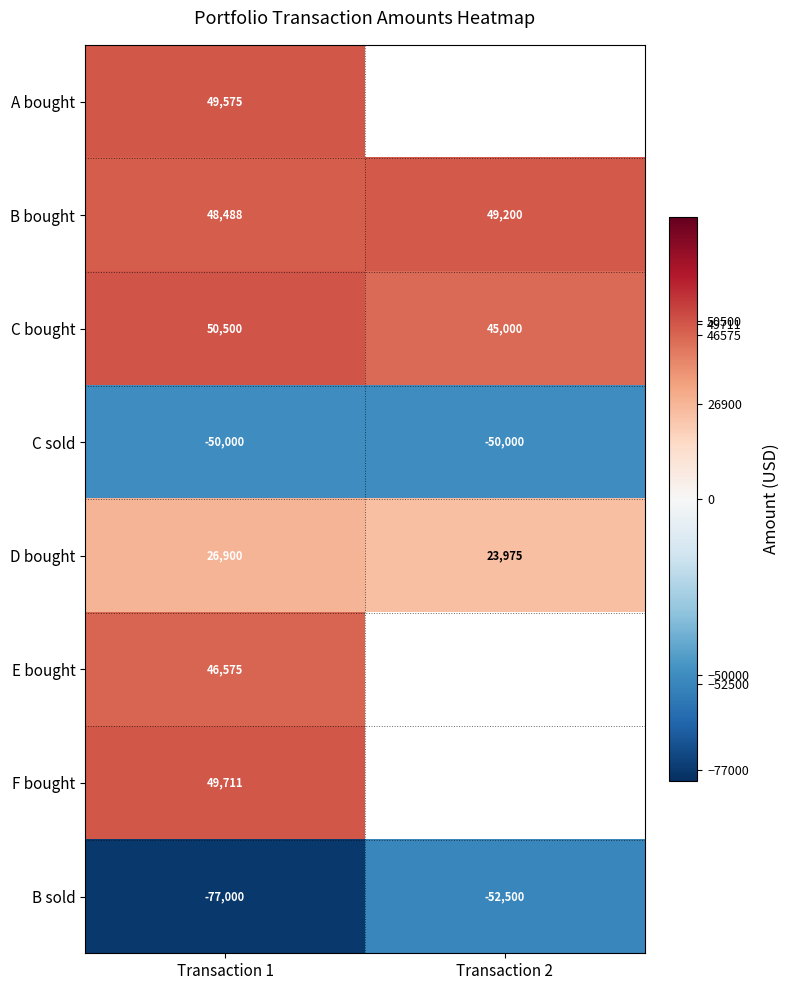

What is the difference between the C bought values at Transaction 1 and Transaction 2?

5500.0